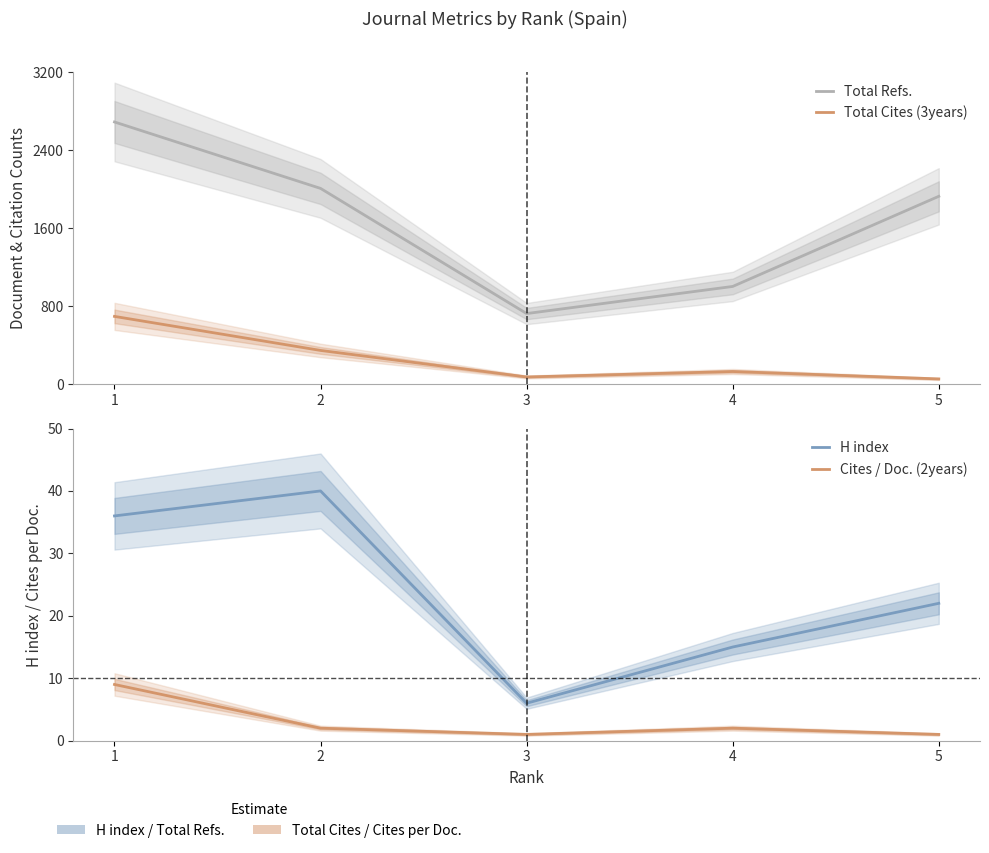

True or false: Total Refs. and Total Cites (3years) cross at least once.

False